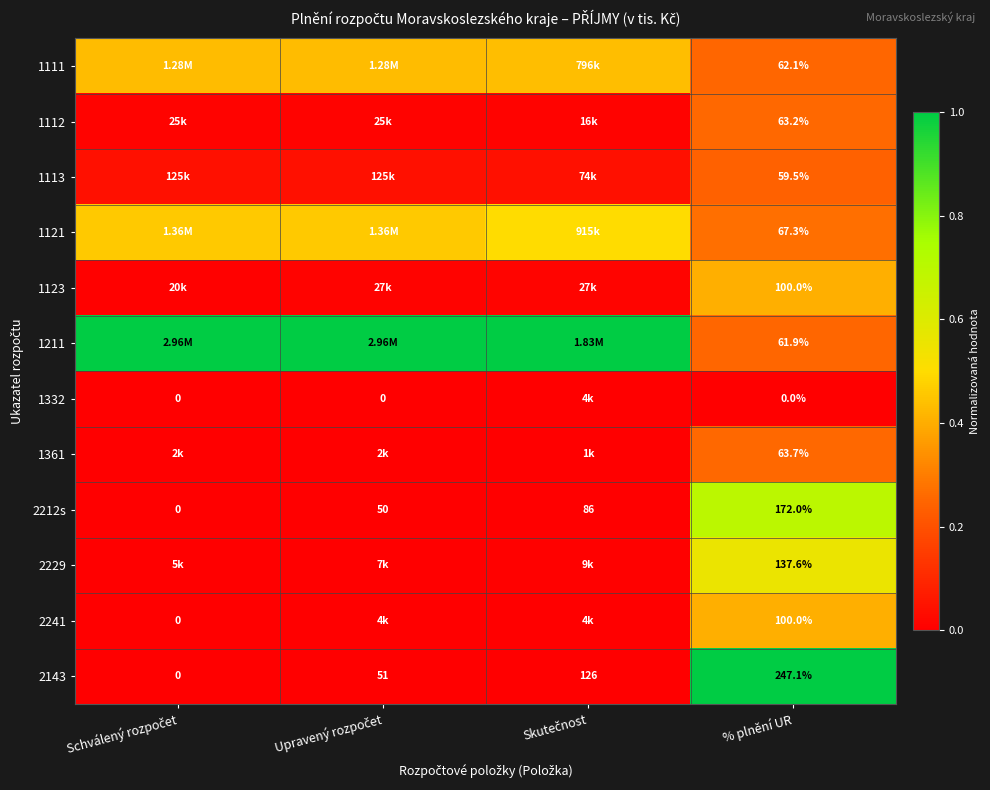

At which category does the chart reach its minimum across all series?

Schválený rozpočet